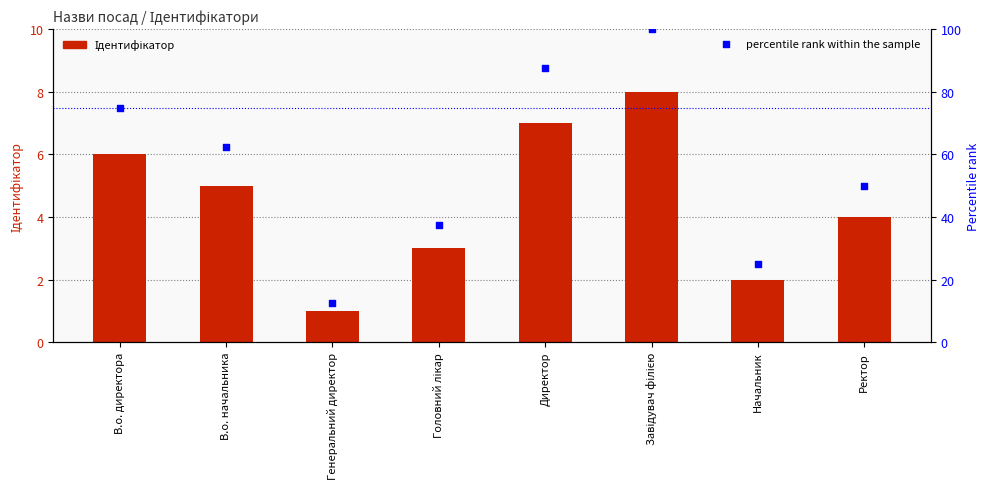

What are all the series names shown in the legend?

Ідентифікатор, percentile rank within the sample